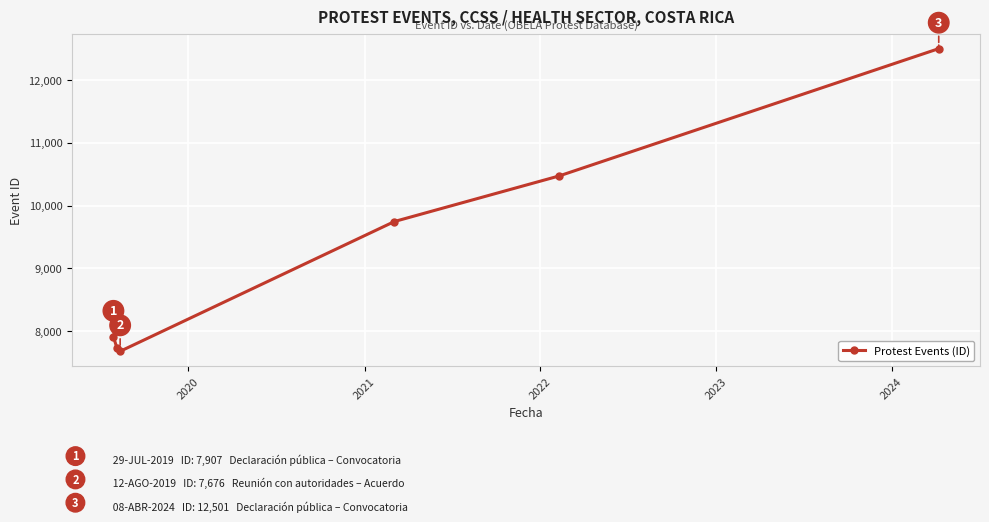

What is the difference between the second highest and minimum values?

2795